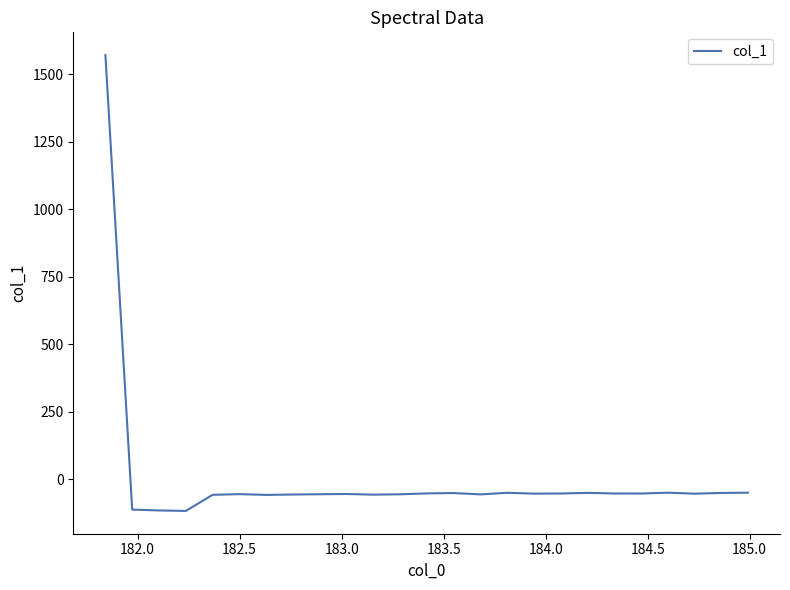

What is the smallest value displayed?

-116.7